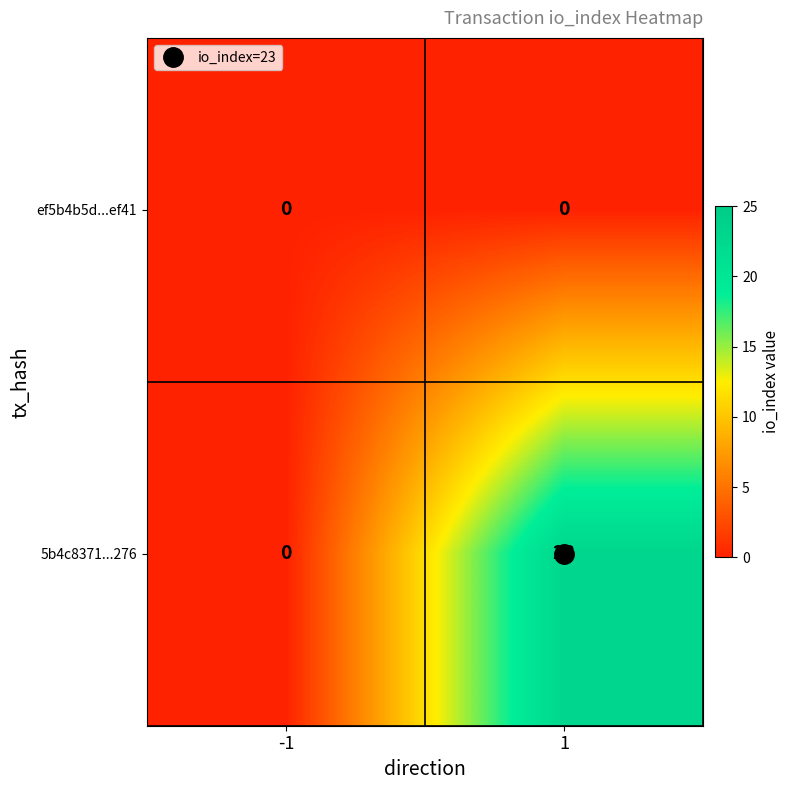

What is the maximum value for 5b4c8371...276?

23